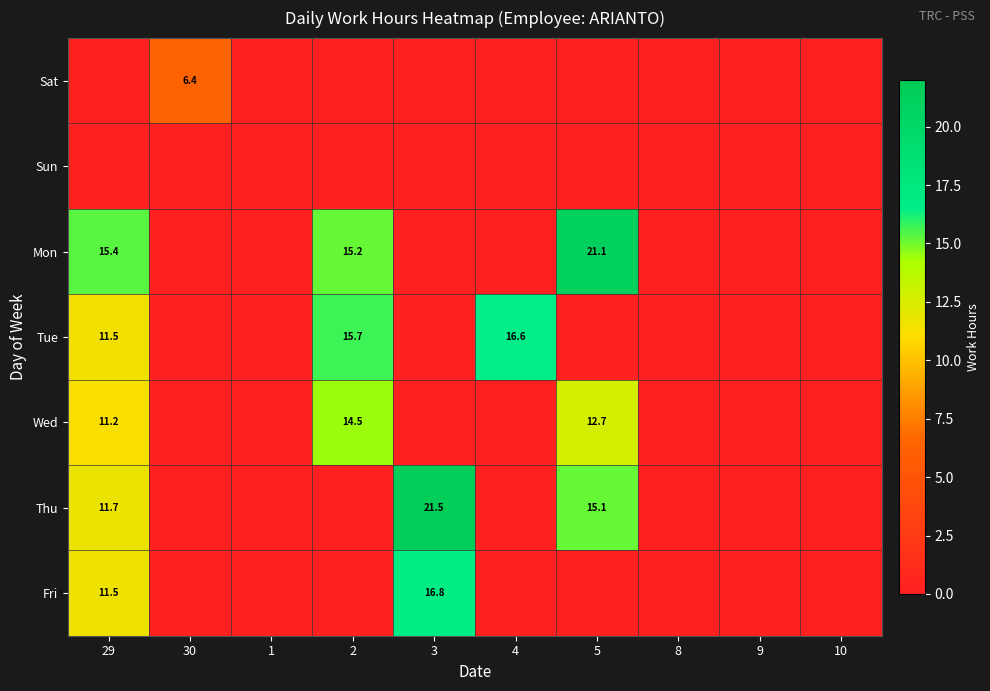

True or false: Mon has a value of 24.6 at 29.

False